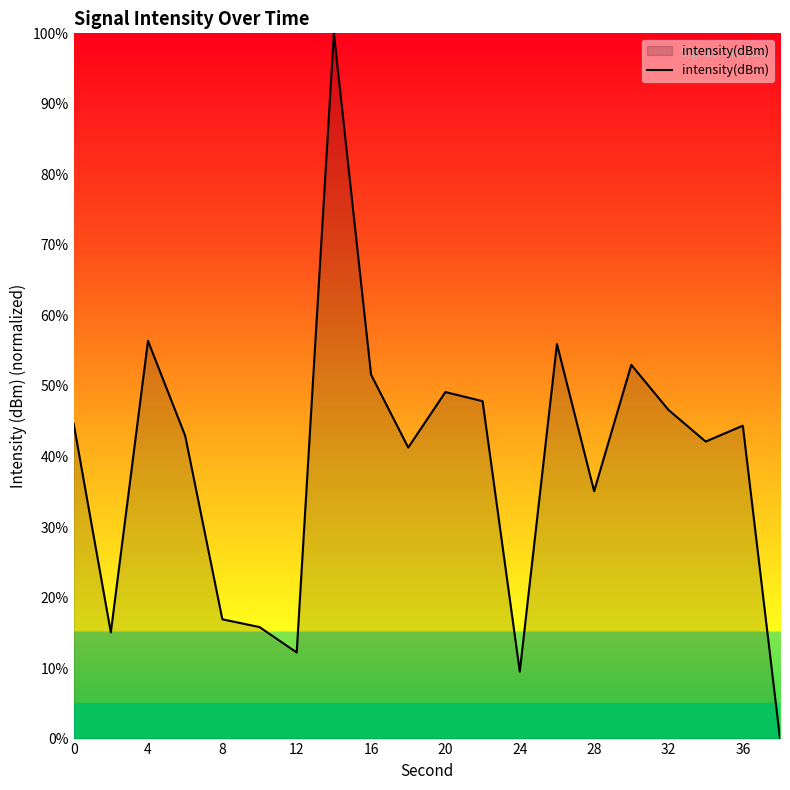

What is the difference between the maximum and minimum values?

100.0